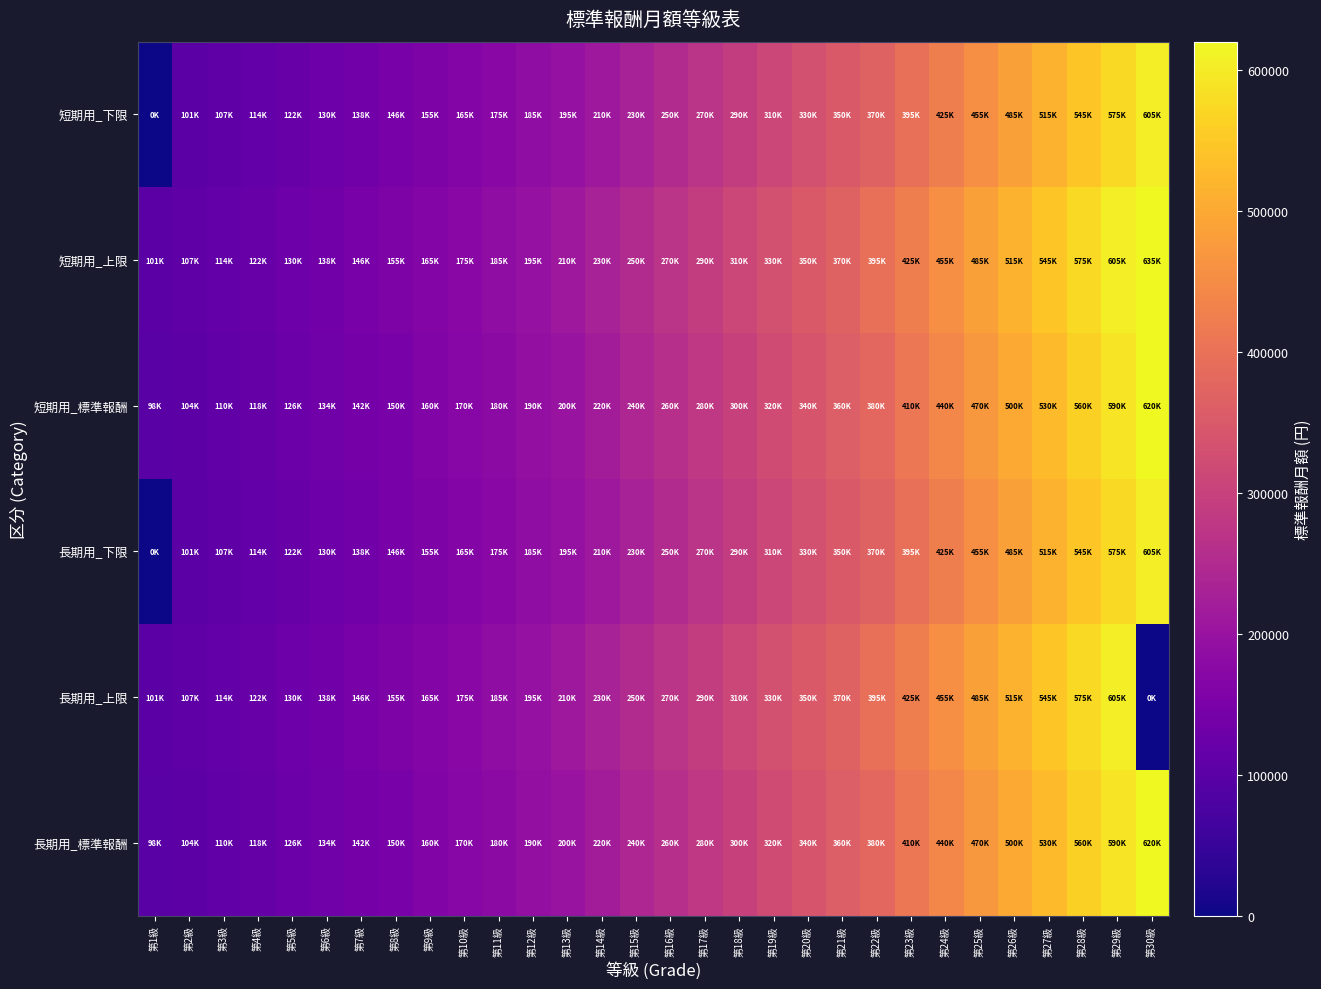

Reading left to right, transcribe all the data shown in this chart.

短期用_下限: 第1級=0	第2級=101000	第3級=107000	第4級=114000	第5級=122000	第6級=130000	第7級=138000	第8級=146000	第9級=155000	第10級=165000	第11級=175000	第12級=185000	第13級=195000	第14級=210000	第15級=230000	第16級=250000	第17級=270000	第18級=290000	第19級=310000	第20級=330000	第21級=350000	第22級=370000	第23級=395000	第24級=425000	第25級=455000	第26級=485000	第27級=515000	第28級=545000	第29級=575000	第30級=605000
短期用_上限: 第1級=101000	第2級=107000	第3級=114000	第4級=122000	第5級=130000	第6級=138000	第7級=146000	第8級=155000	第9級=165000	第10級=175000	第11級=185000	第12級=195000	第13級=210000	第14級=230000	第15級=250000	第16級=270000	第17級=290000	第18級=310000	第19級=330000	第20級=350000	第21級=370000	第22級=395000	第23級=425000	第24級=455000	第25級=485000	第26級=515000	第27級=545000	第28級=575000	第29級=605000	第30級=635000
短期用_標準報酬: 第1級=98000	第2級=104000	第3級=110000	第4級=118000	第5級=126000	第6級=134000	第7級=142000	第8級=150000	第9級=160000	第10級=170000	第11級=180000	第12級=190000	第13級=200000	第14級=220000	第15級=240000	第16級=260000	第17級=280000	第18級=300000	第19級=320000	第20級=340000	第21級=360000	第22級=380000	第23級=410000	第24級=440000	第25級=470000	第26級=500000	第27級=530000	第28級=560000	第29級=590000	第30級=620000
長期用_下限: 第1級=0	第2級=101000	第3級=107000	第4級=114000	第5級=122000	第6級=130000	第7級=138000	第8級=146000	第9級=155000	第10級=165000	第11級=175000	第12級=185000	第13級=195000	第14級=210000	第15級=230000	第16級=250000	第17級=270000	第18級=290000	第19級=310000	第20級=330000	第21級=350000	第22級=370000	第23級=395000	第24級=425000	第25級=455000	第26級=485000	第27級=515000	第28級=545000	第29級=575000	第30級=605000
長期用_上限: 第1級=101000	第2級=107000	第3級=114000	第4級=122000	第5級=130000	第6級=138000	第7級=146000	第8級=155000	第9級=165000	第10級=175000	第11級=185000	第12級=195000	第13級=210000	第14級=230000	第15級=250000	第16級=270000	第17級=290000	第18級=310000	第19級=330000	第20級=350000	第21級=370000	第22級=395000	第23級=425000	第24級=455000	第25級=485000	第26級=515000	第27級=545000	第28級=575000	第29級=605000	第30級=0
長期用_標準報酬: 第1級=98000	第2級=104000	第3級=110000	第4級=118000	第5級=126000	第6級=134000	第7級=142000	第8級=150000	第9級=160000	第10級=170000	第11級=180000	第12級=190000	第13級=200000	第14級=220000	第15級=240000	第16級=260000	第17級=280000	第18級=300000	第19級=320000	第20級=340000	第21級=360000	第22級=380000	第23級=410000	第24級=440000	第25級=470000	第26級=500000	第27級=530000	第28級=560000	第29級=590000	第30級=620000